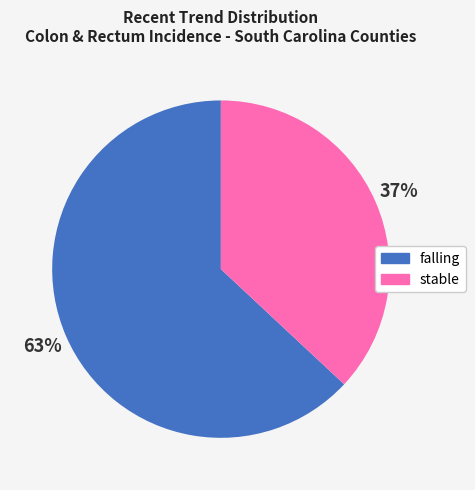

How many slices are in this pie chart?

2